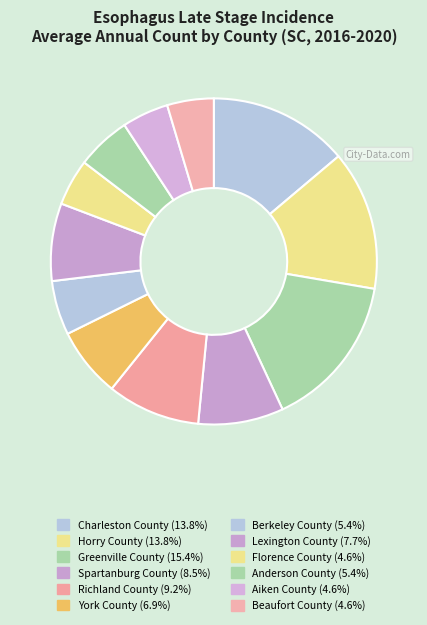

What is the smallest slice in the pie chart?

Florence County